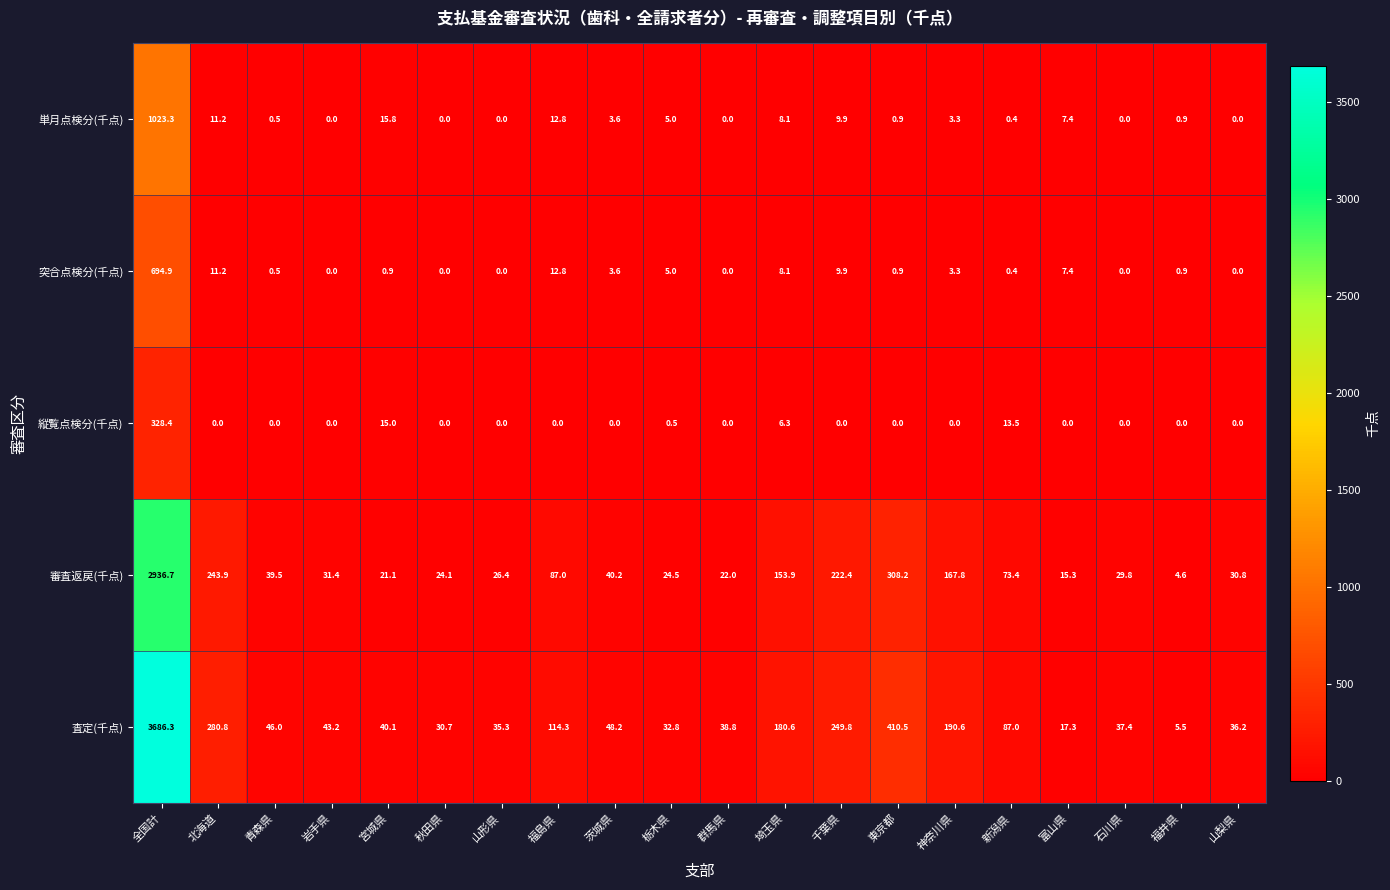

Which series has the largest total across all categories?

査定(千点)